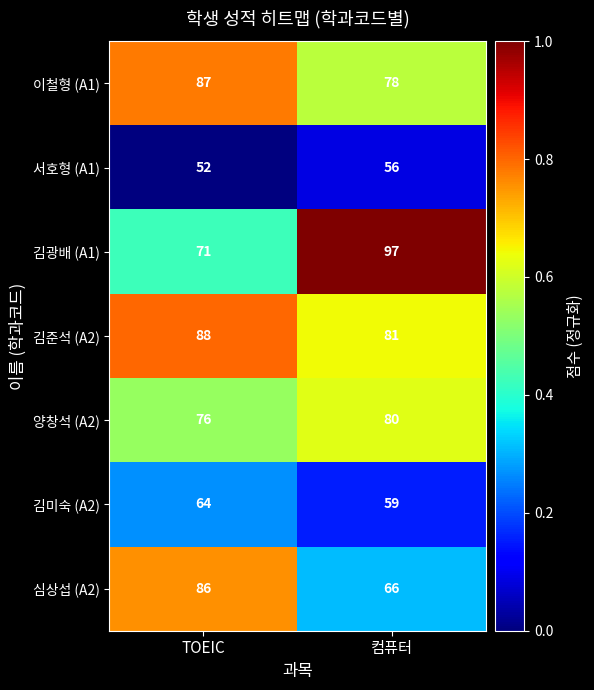

Reading left to right, what are all the values shown in this chart?

이철형 (A1): 87	78
서호형 (A1): 52	56
김광배 (A1): 71	97
김준석 (A2): 88	81
양창석 (A2): 76	80
김미숙 (A2): 64	59
심상섭 (A2): 86	66